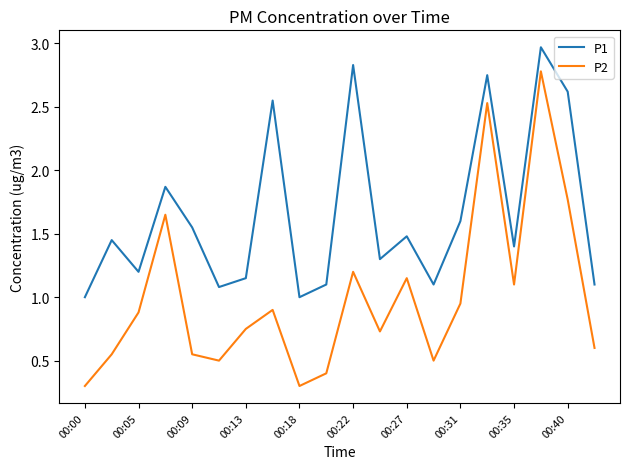

True or false: P2 and P1 intersect in this chart.

False